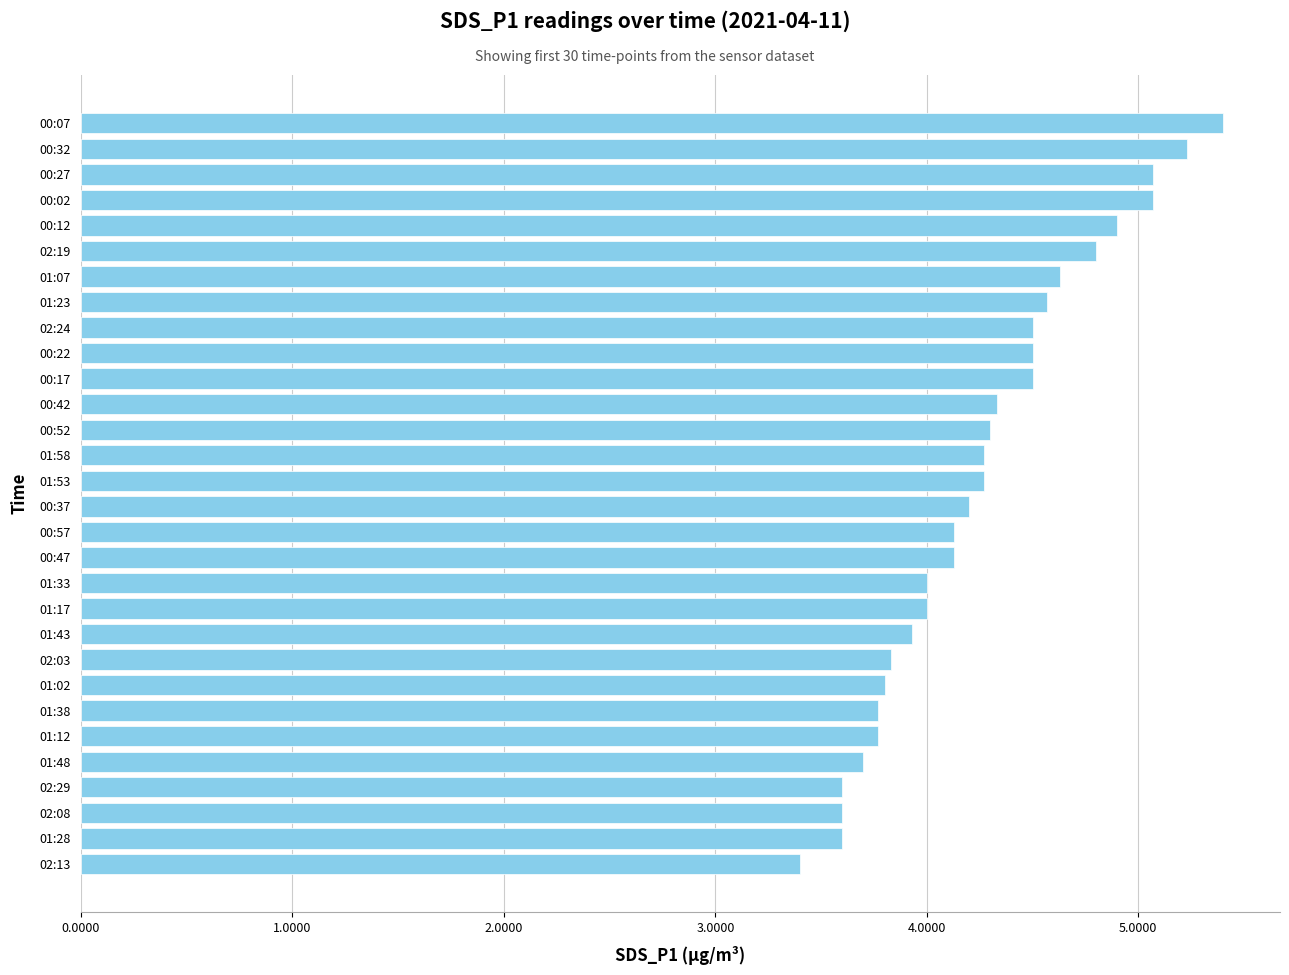

How many bars are there in total?

30